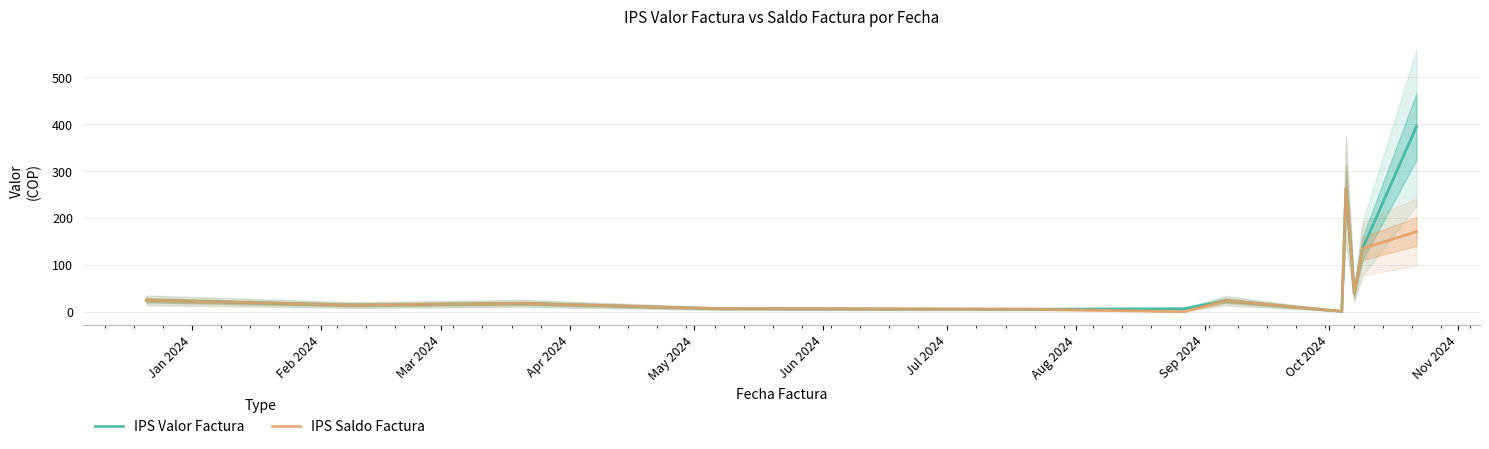

What are all the series names shown in the legend?

IPS Valor Factura, IPS Saldo Factura